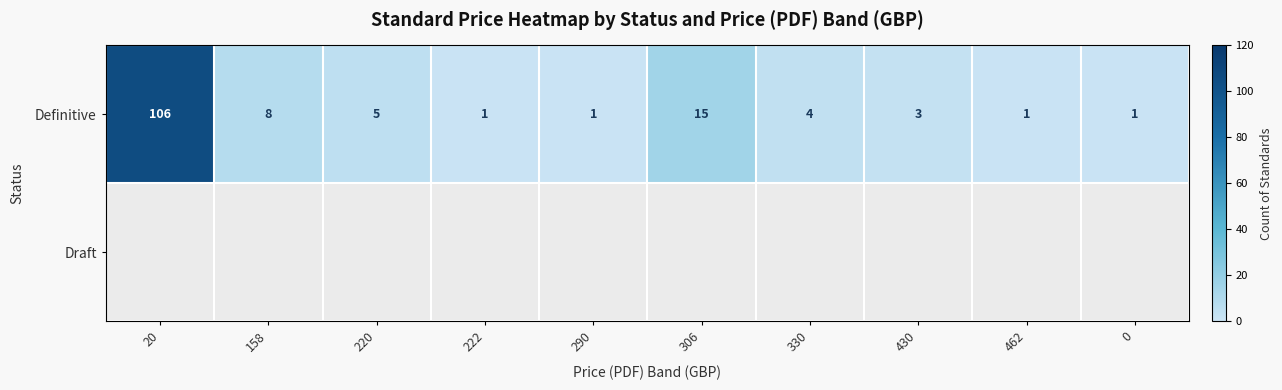

At which category does the chart reach its peak across all series?

20